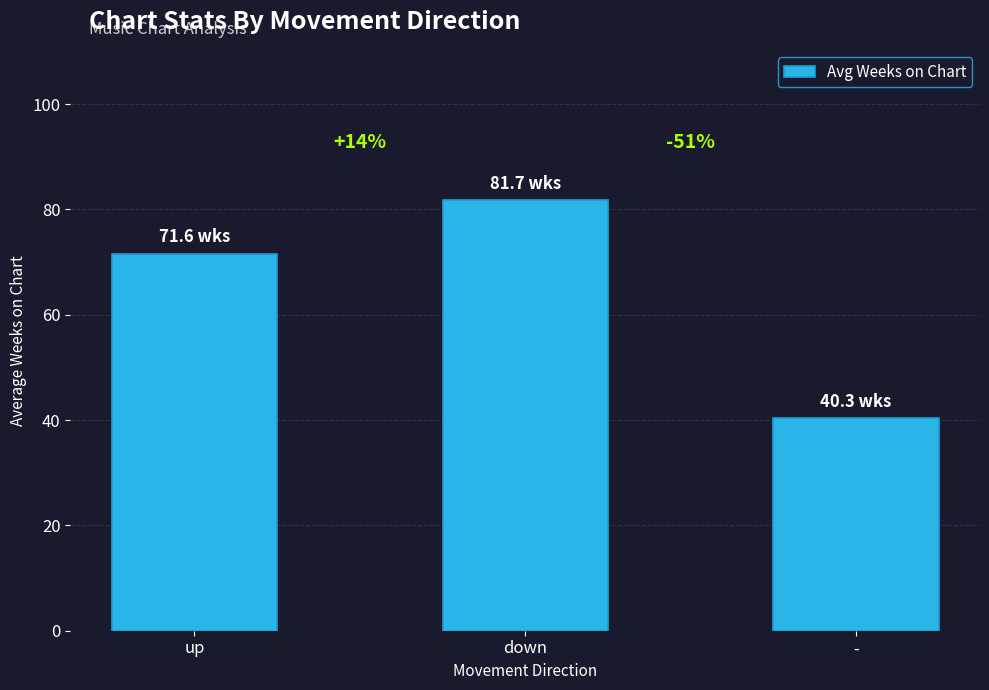

How many bars are there in total?

3